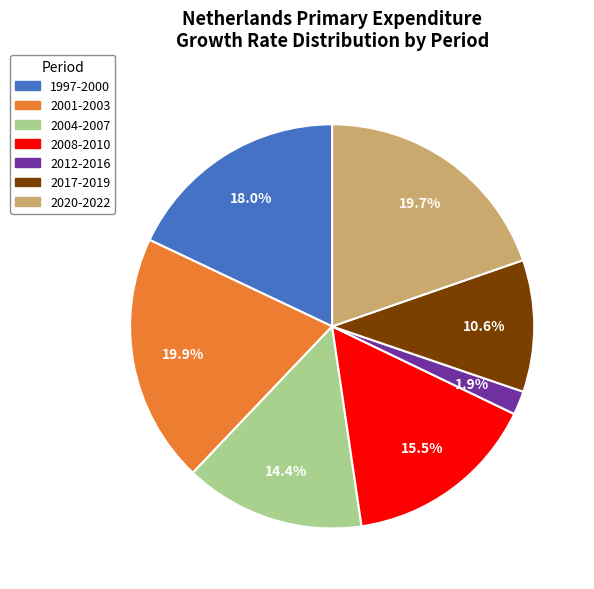

Is there a majority slice in this chart?

No